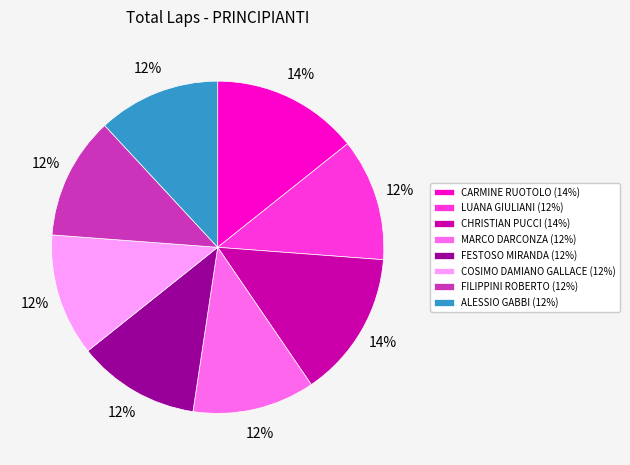

Is it true that CHRISTIAN PUCCI (14%) is 9% of the pie?

False